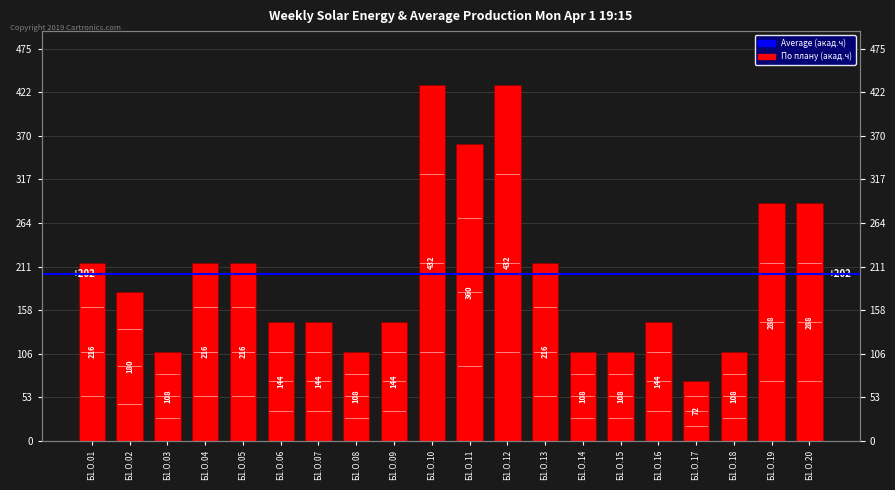

Reading left to right, what are all the values shown in this chart?

216	180	108	216	216	144	144	108	144	432	360	432	216	108	108	144	72	108	288	288